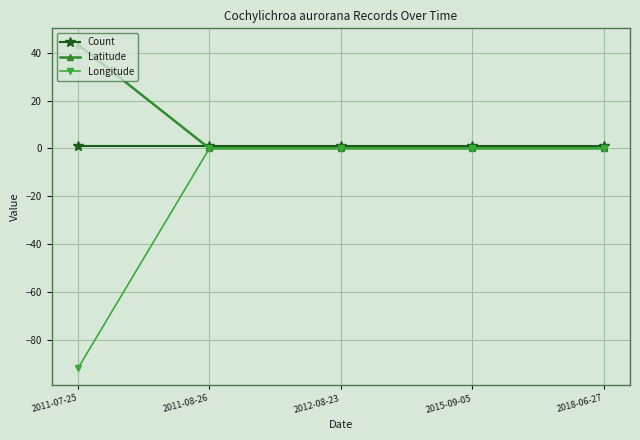

What are all the series names shown in the legend?

Count, Latitude, Longitude